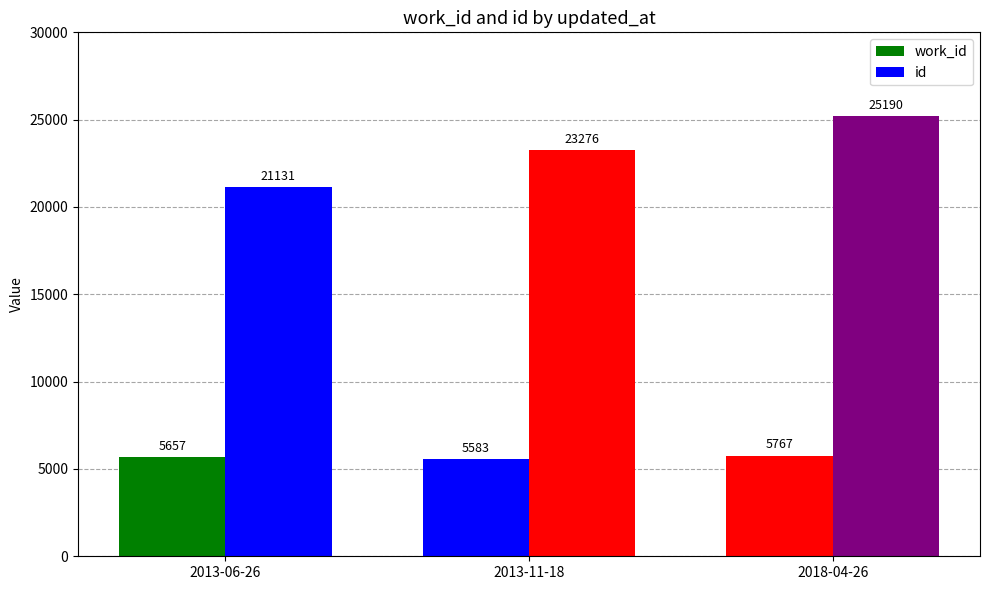

How many data points in id are less than 23276?

1